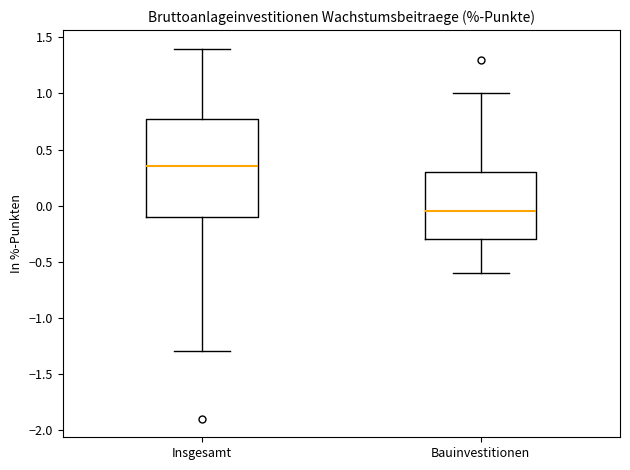

Where does the upper whisker of the box for Insgesamt end on the y-axis? The values are not printed on the chart, so give them approximately, as read against the axis.

1.40